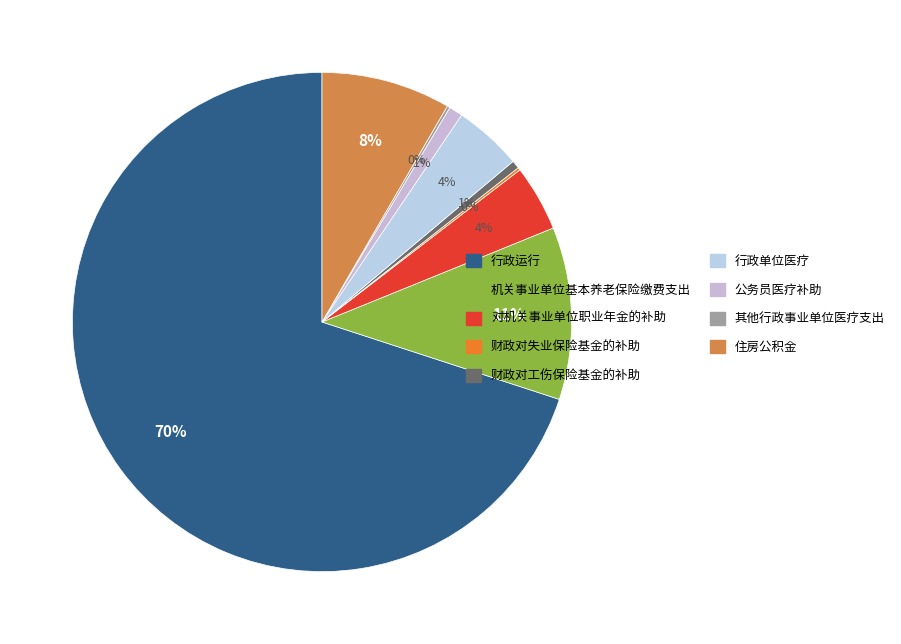

True or false: 机关事业单位基本养老保险缴费支出 accounts for 3% of the total.

False